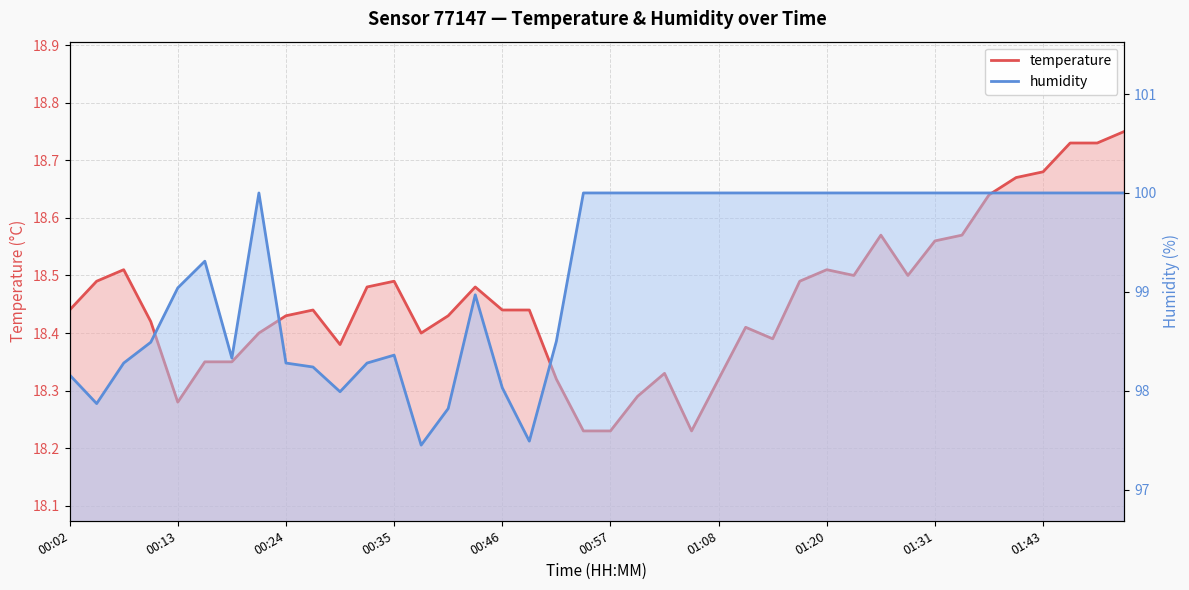

Which series changed the most between 21 and 36?

temperature